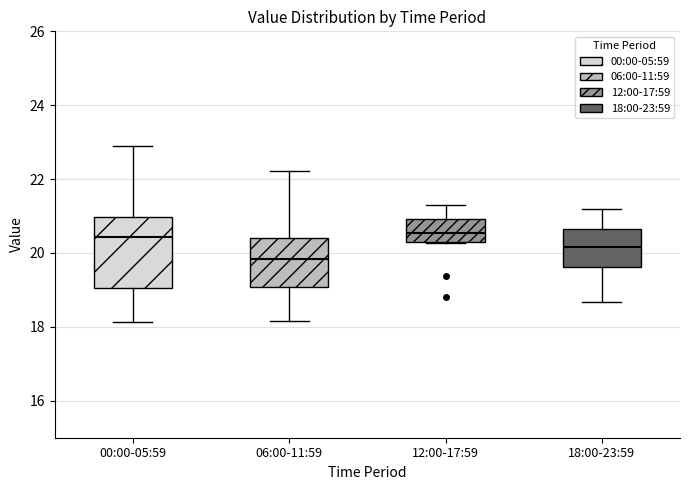

Where does the median line of the box for 12:00-17:59 sit on the y-axis? The values are not printed on the chart, so give them approximately, as read against the axis.

20.6